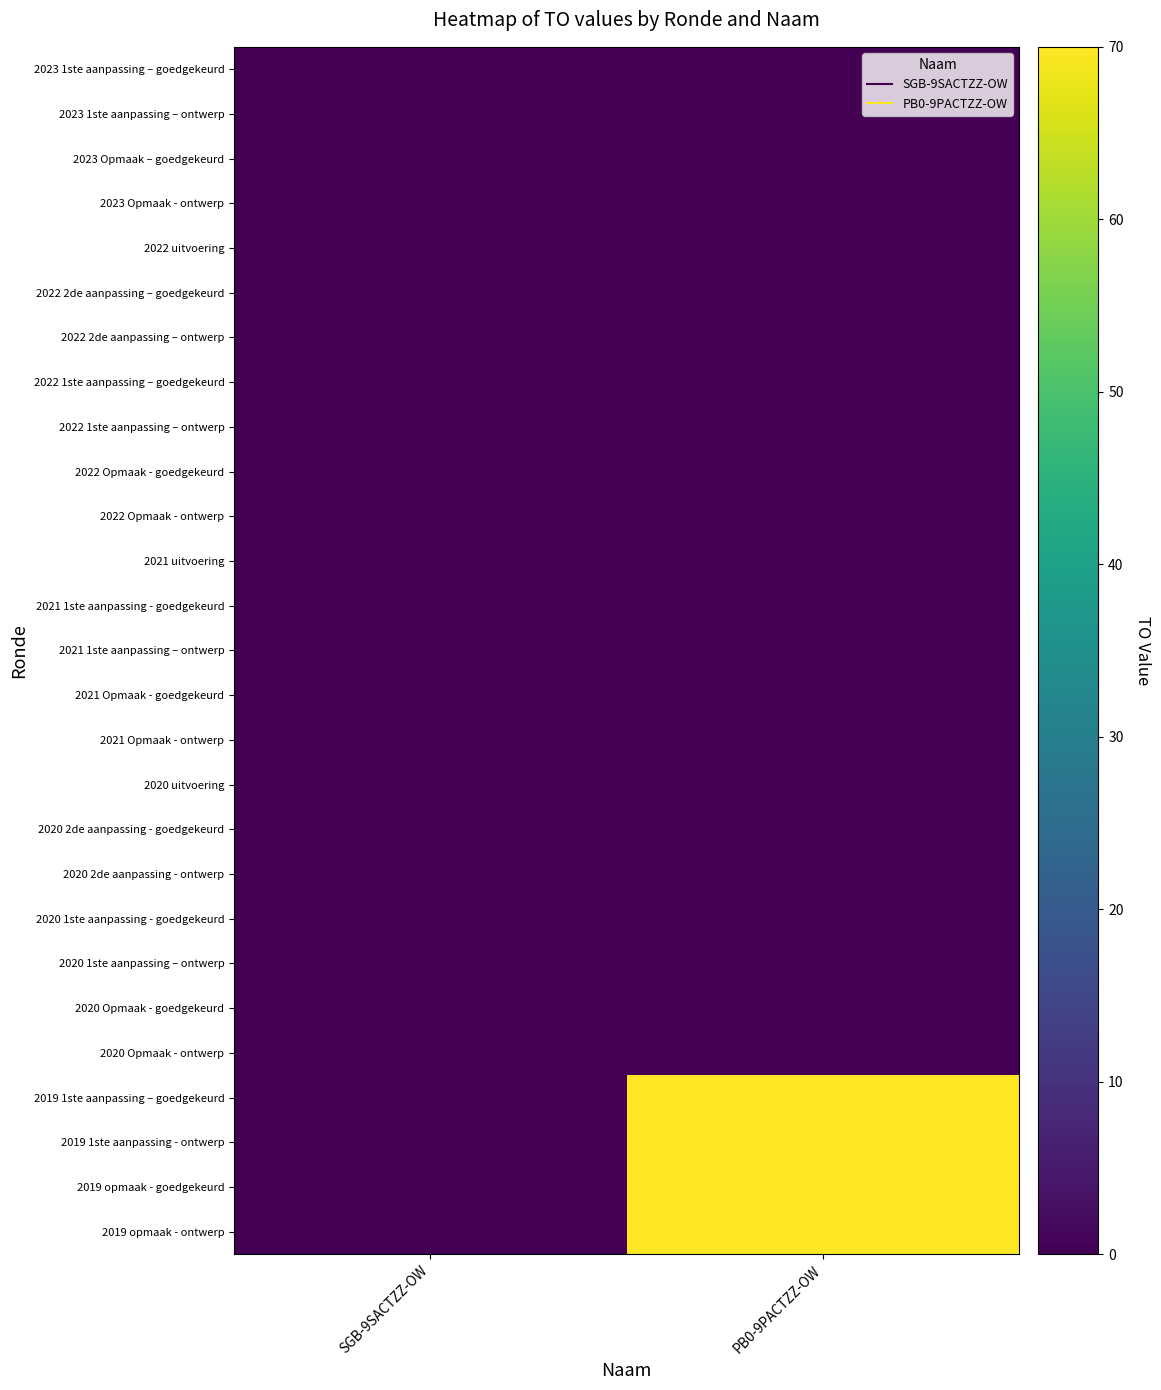

Reading left to right, list all the values displayed in this chart.

2023 1ste aanpassing – goedgekeurd: SGB-9SACTZZ-OW=0	PB0-9PACTZZ-OW=0
2023 1ste aanpassing – ontwerp: SGB-9SACTZZ-OW=0	PB0-9PACTZZ-OW=0
2023 Opmaak – goedgekeurd: SGB-9SACTZZ-OW=0	PB0-9PACTZZ-OW=0
2023 Opmaak - ontwerp: SGB-9SACTZZ-OW=0	PB0-9PACTZZ-OW=0
2022 uitvoering: SGB-9SACTZZ-OW=0	PB0-9PACTZZ-OW=0
2022 2de aanpassing – goedgekeurd: SGB-9SACTZZ-OW=0	PB0-9PACTZZ-OW=0
2022 2de aanpassing – ontwerp: SGB-9SACTZZ-OW=0	PB0-9PACTZZ-OW=0
2022 1ste aanpassing – goedgekeurd: SGB-9SACTZZ-OW=0	PB0-9PACTZZ-OW=0
2022 1ste aanpassing – ontwerp: SGB-9SACTZZ-OW=0	PB0-9PACTZZ-OW=0
2022 Opmaak - goedgekeurd: SGB-9SACTZZ-OW=0	PB0-9PACTZZ-OW=0
2022 Opmaak - ontwerp: SGB-9SACTZZ-OW=0	PB0-9PACTZZ-OW=0
2021 uitvoering: SGB-9SACTZZ-OW=0	PB0-9PACTZZ-OW=0
2021 1ste aanpassing - goedgekeurd: SGB-9SACTZZ-OW=0	PB0-9PACTZZ-OW=0
2021 1ste aanpassing – ontwerp: SGB-9SACTZZ-OW=0	PB0-9PACTZZ-OW=0
2021 Opmaak - goedgekeurd: SGB-9SACTZZ-OW=0	PB0-9PACTZZ-OW=0
2021 Opmaak - ontwerp: SGB-9SACTZZ-OW=0	PB0-9PACTZZ-OW=0
2020 uitvoering: SGB-9SACTZZ-OW=0	PB0-9PACTZZ-OW=0
2020 2de aanpassing - goedgekeurd: SGB-9SACTZZ-OW=0	PB0-9PACTZZ-OW=0
2020 2de aanpassing - ontwerp: SGB-9SACTZZ-OW=0	PB0-9PACTZZ-OW=0
2020 1ste aanpassing - goedgekeurd: SGB-9SACTZZ-OW=0	PB0-9PACTZZ-OW=0
2020 1ste aanpassing – ontwerp: SGB-9SACTZZ-OW=0	PB0-9PACTZZ-OW=0
2020 Opmaak - goedgekeurd: SGB-9SACTZZ-OW=0	PB0-9PACTZZ-OW=0
2020 Opmaak - ontwerp: SGB-9SACTZZ-OW=0	PB0-9PACTZZ-OW=0
2019 1ste aanpassing – goedgekeurd: SGB-9SACTZZ-OW=0	PB0-9PACTZZ-OW=70
2019 1ste aanpassing - ontwerp: SGB-9SACTZZ-OW=0	PB0-9PACTZZ-OW=70
2019 opmaak - goedgekeurd: SGB-9SACTZZ-OW=0	PB0-9PACTZZ-OW=70
2019 opmaak - ontwerp: SGB-9SACTZZ-OW=0	PB0-9PACTZZ-OW=70